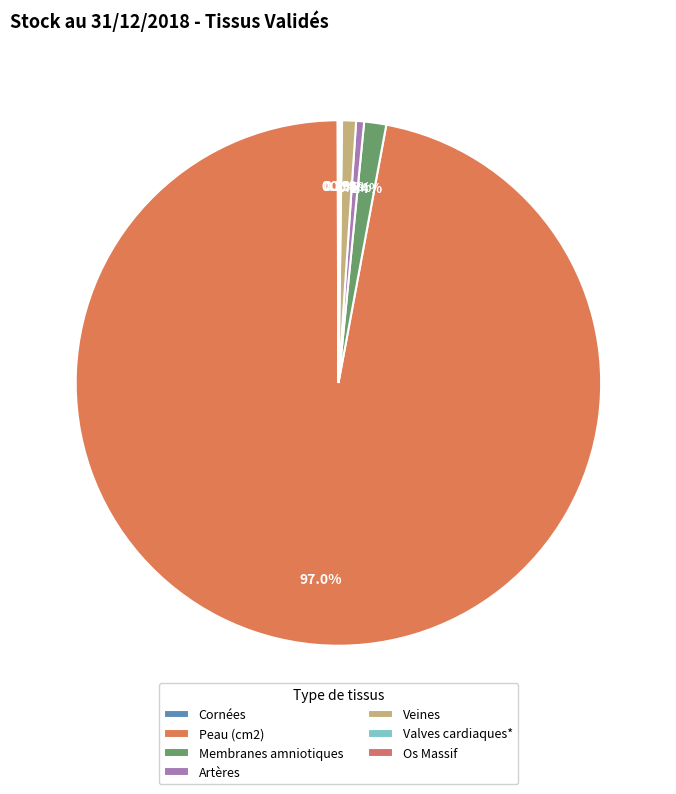

Which category has the biggest portion of the pie?

Peau (cm2)